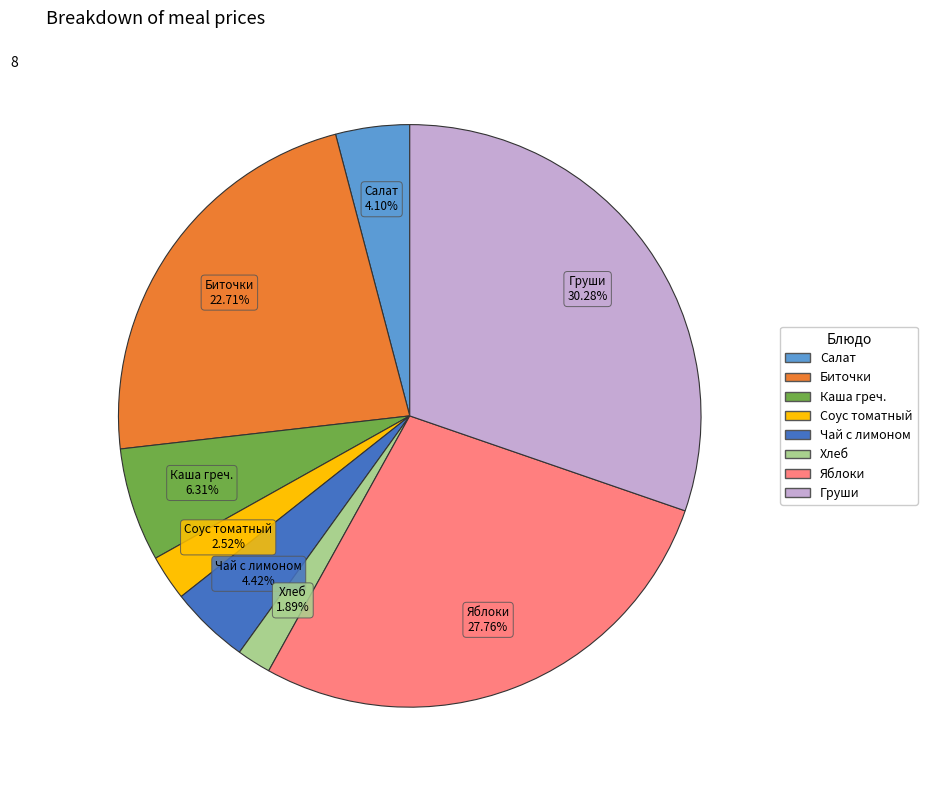

How much of the chart is everything except Биточки?

77.3%